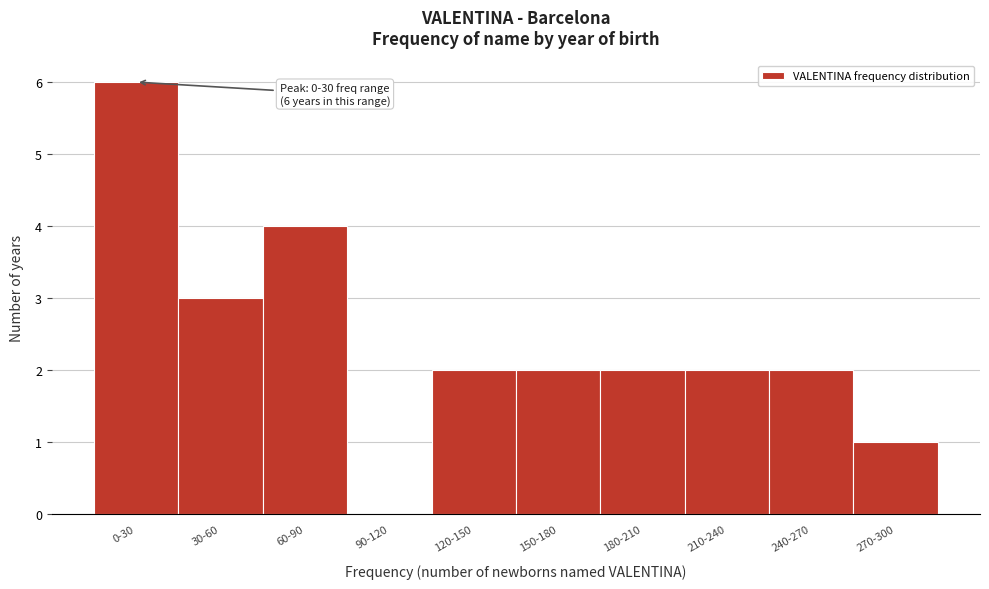

Reading left to right, list all the values displayed in this chart.

0-30=6	30-60=3	60-90=4	90-120=0	120-150=2	150-180=2	180-210=2	210-240=2	240-270=2	270-300=1